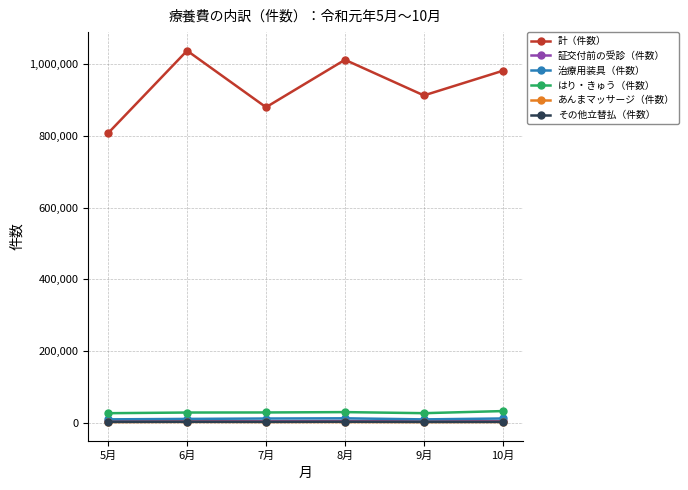

Which series has the largest total across all categories?

計（件数）